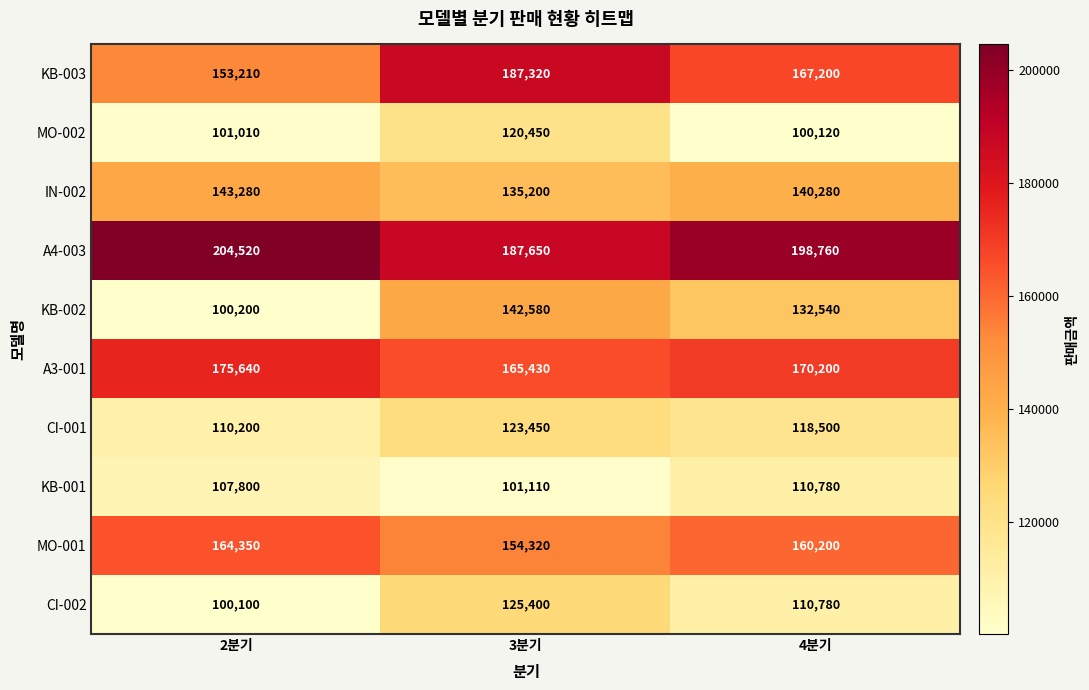

What is the sum of all KB-001 values?

319690